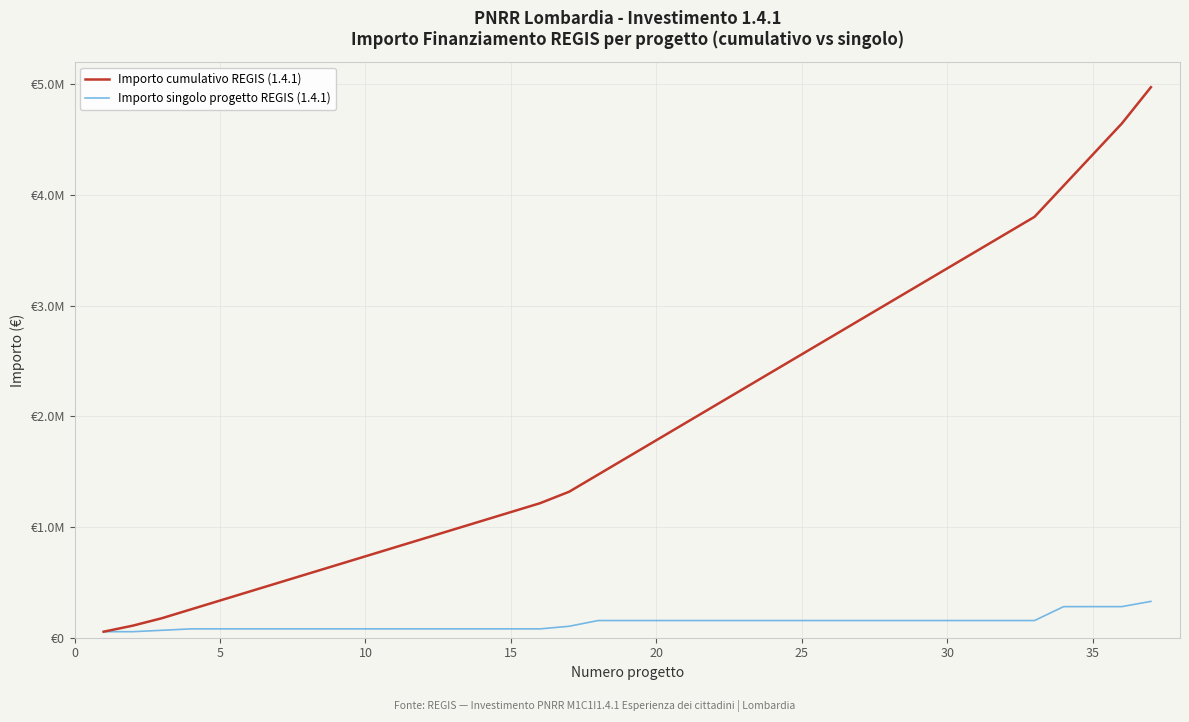

What are all the series names shown in the legend?

Importo cumulativo REGIS (1.4.1), Importo singolo progetto REGIS (1.4.1)